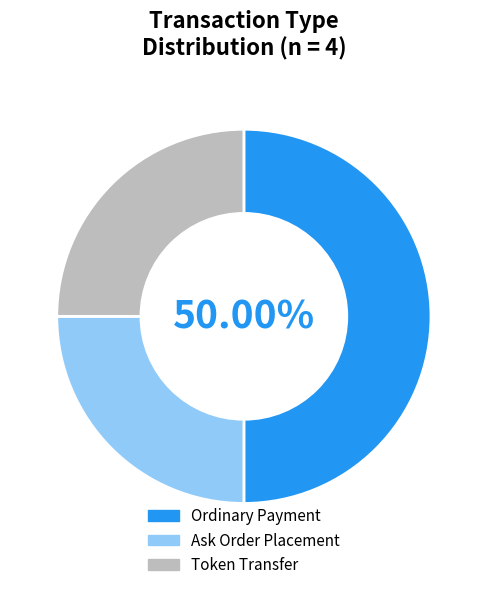

Which slice is the largest?

Ordinary Payment